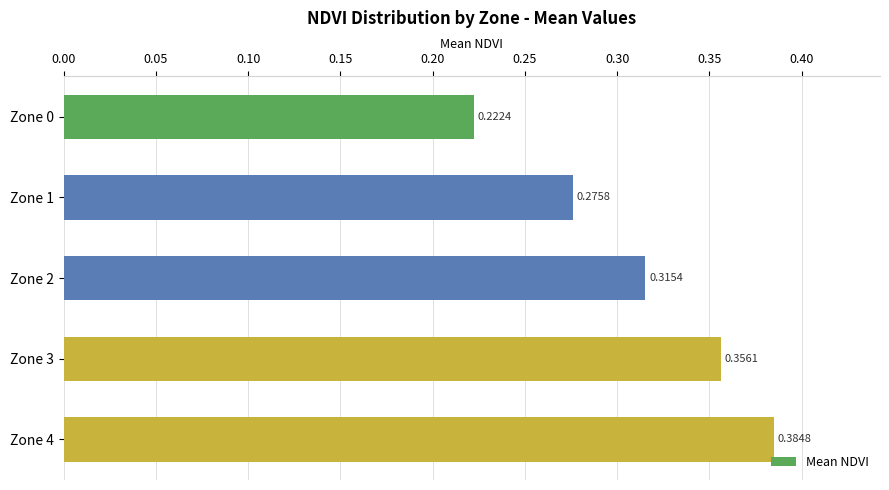

How many bars are there in total?

5